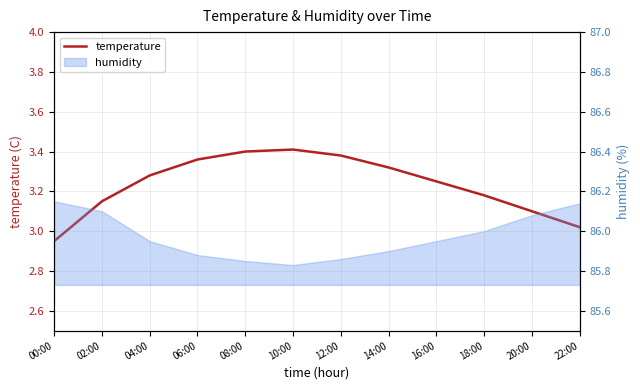

Reading left to right, extract all data points from this chart.

3.0	3.1	3.3	3.4	3.4	3.4	3.4	3.3	3.2	3.2	3.1	3.0